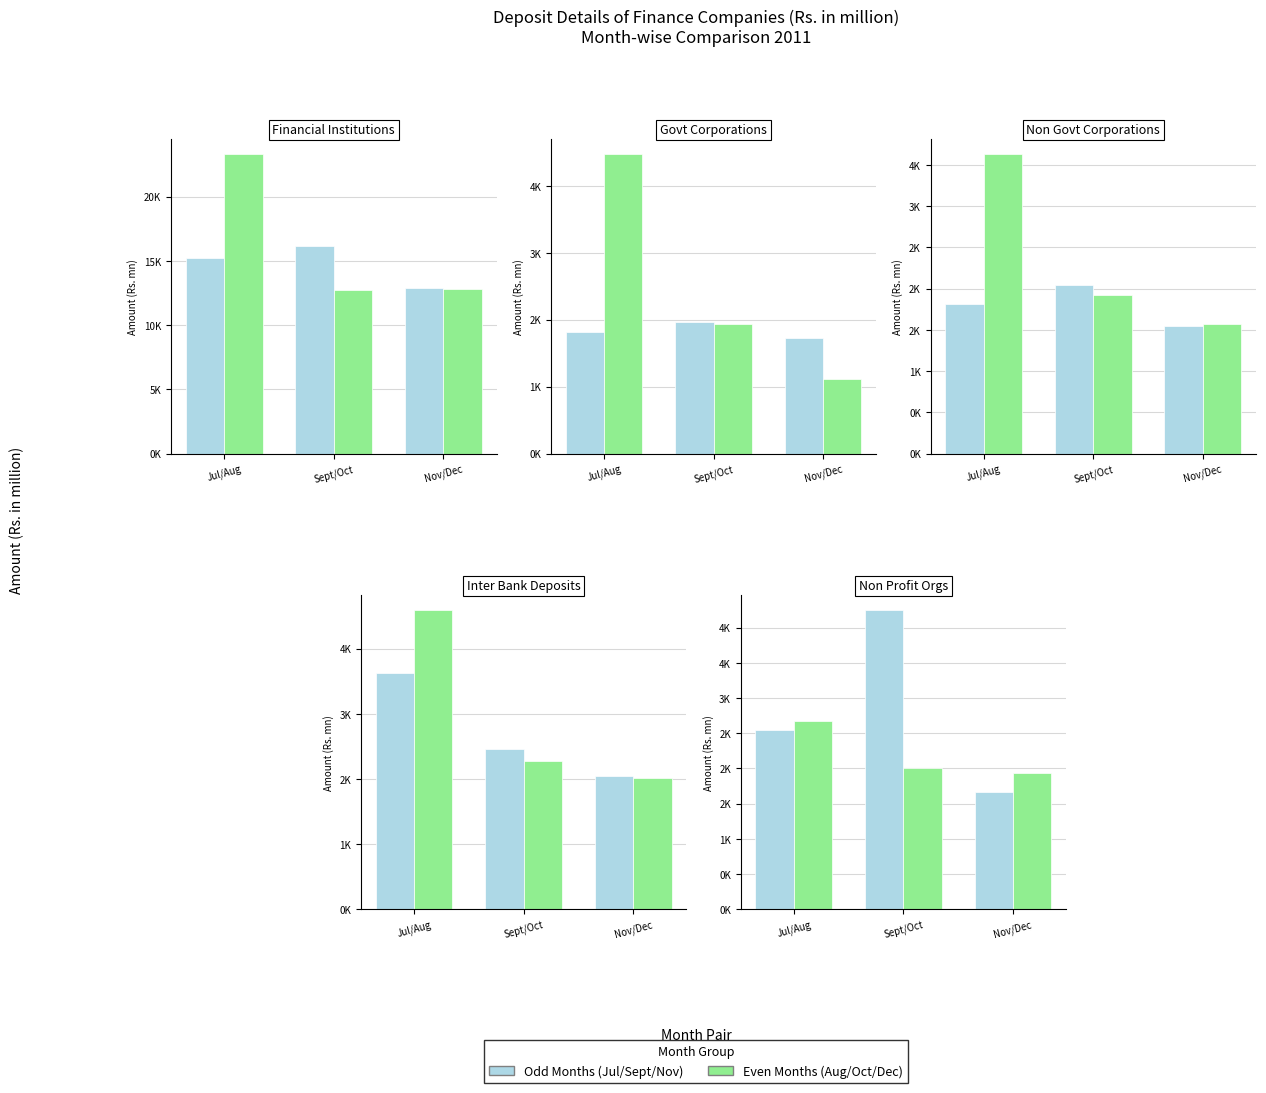

What is the total value across all series at Sept/Oct?

6261.3